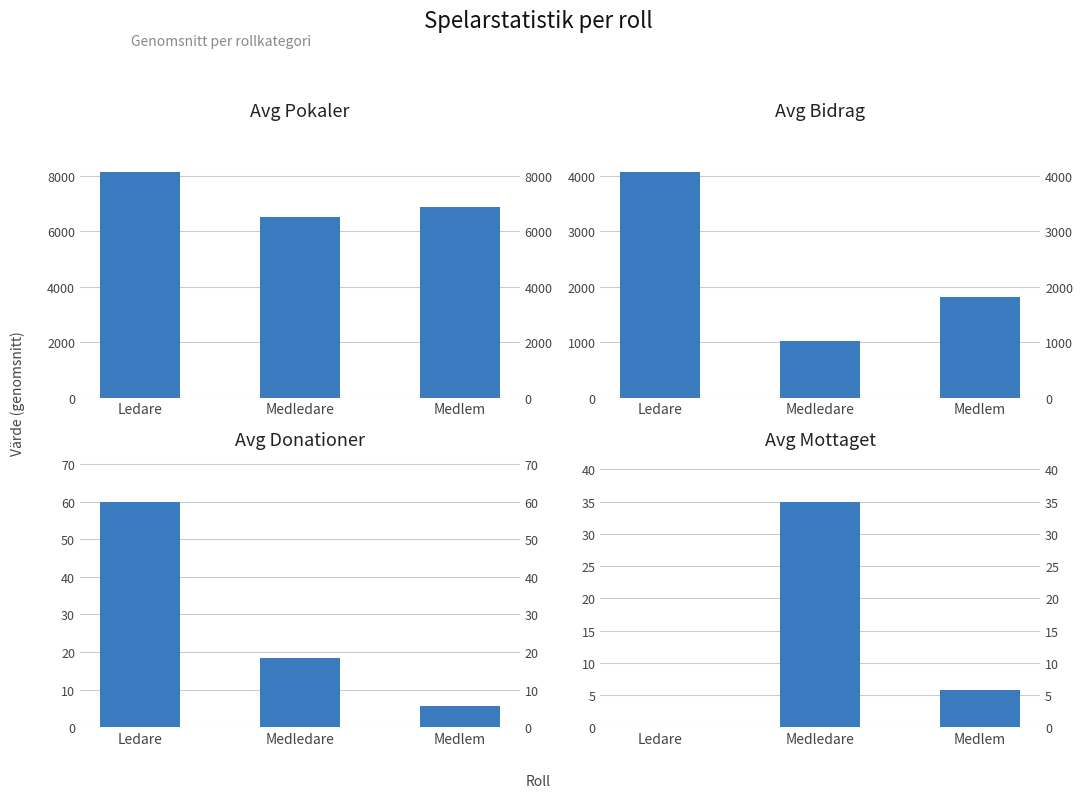

Between Ledare and Medlem, which is larger?

Ledare